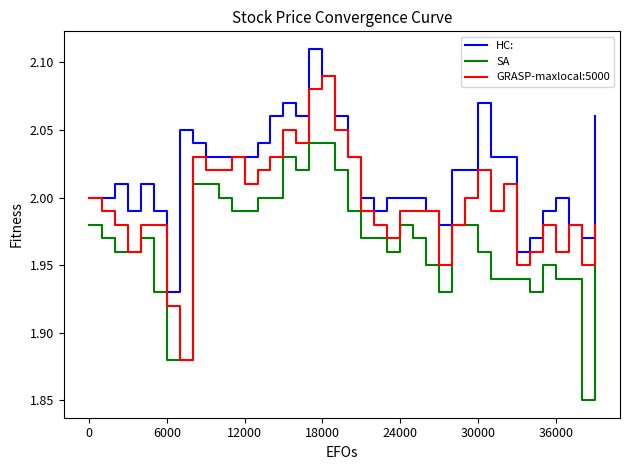

True or false: HC: and SA intersect in this chart.

False